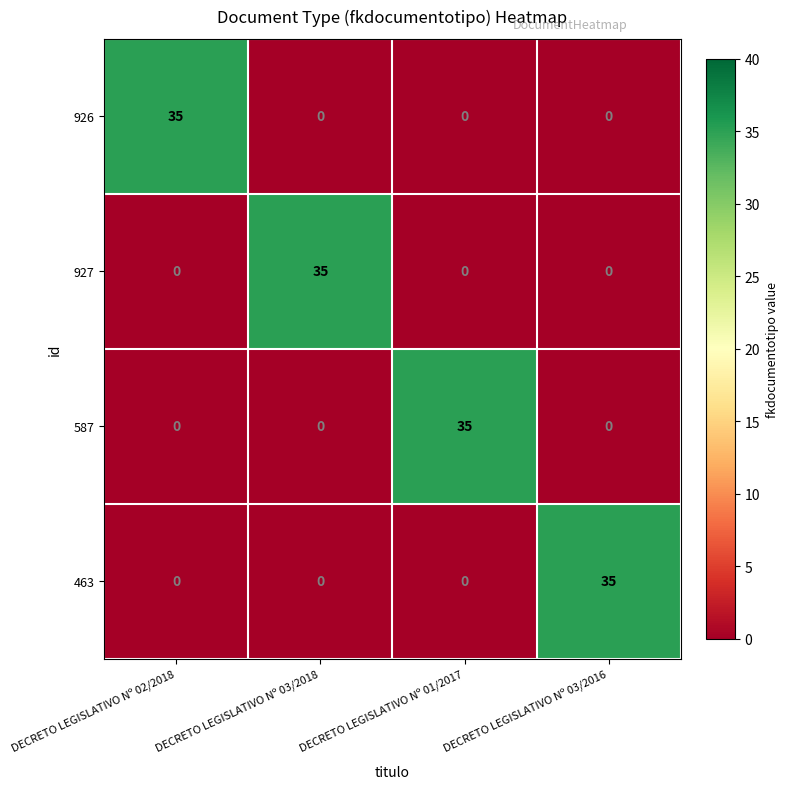

What is the maximum value shown in the chart?

35